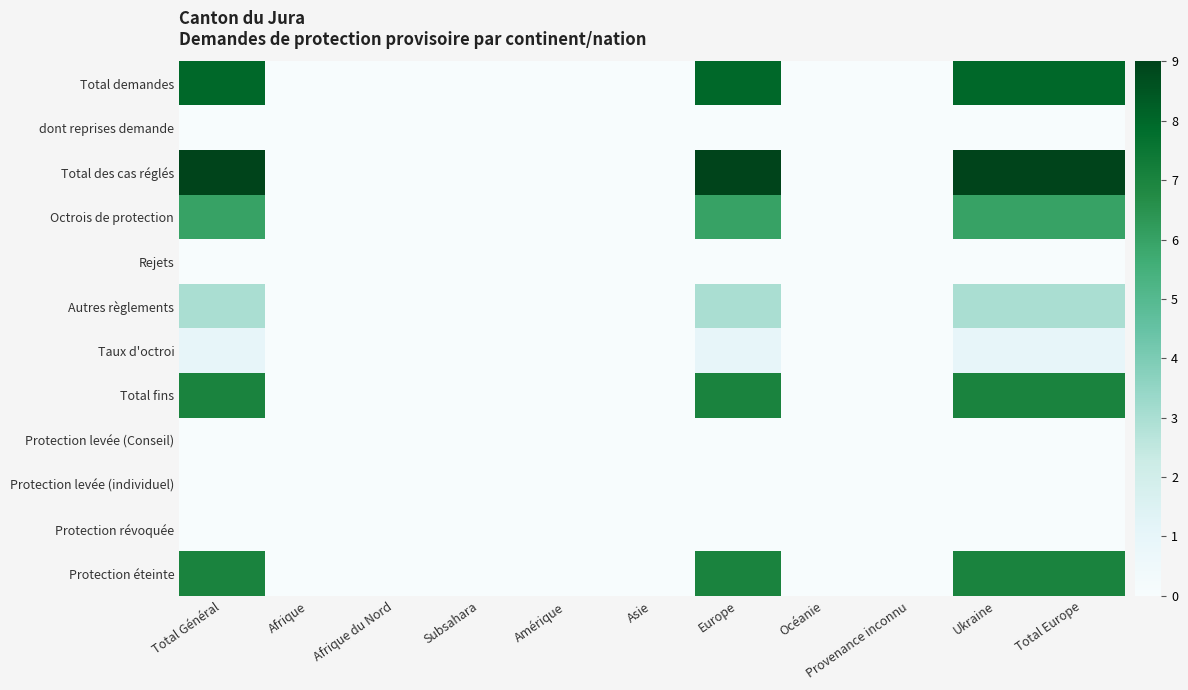

How many data points does each series have?

11